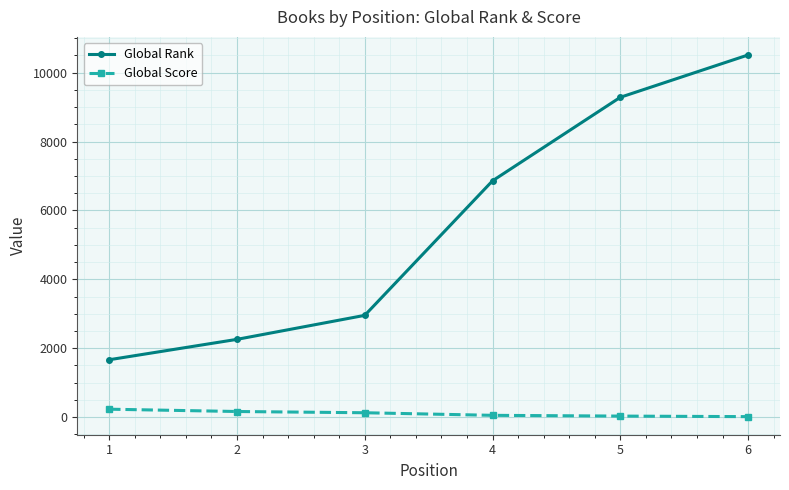

Read the Global Score value at 5.

29